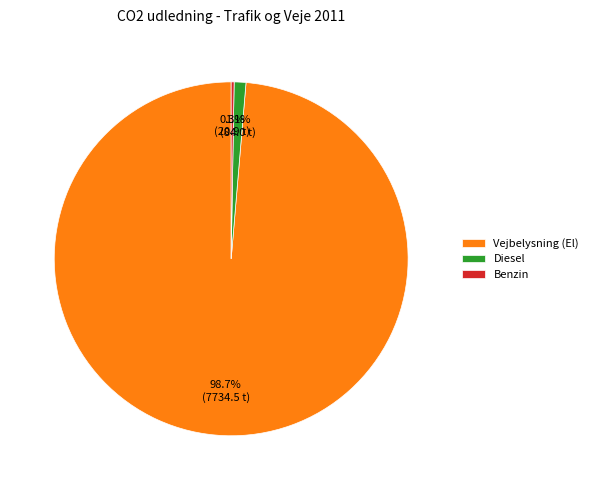

Is it true that Diesel is 11% of the pie?

False